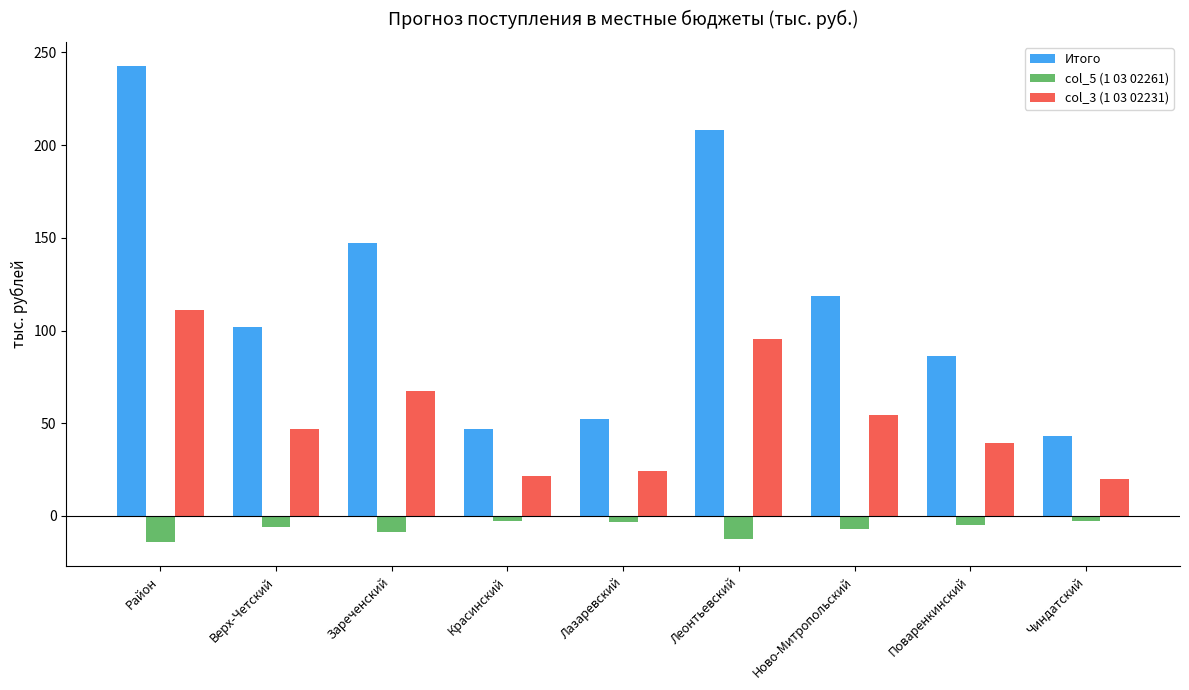

At which category is the sum across all series the highest?

Район